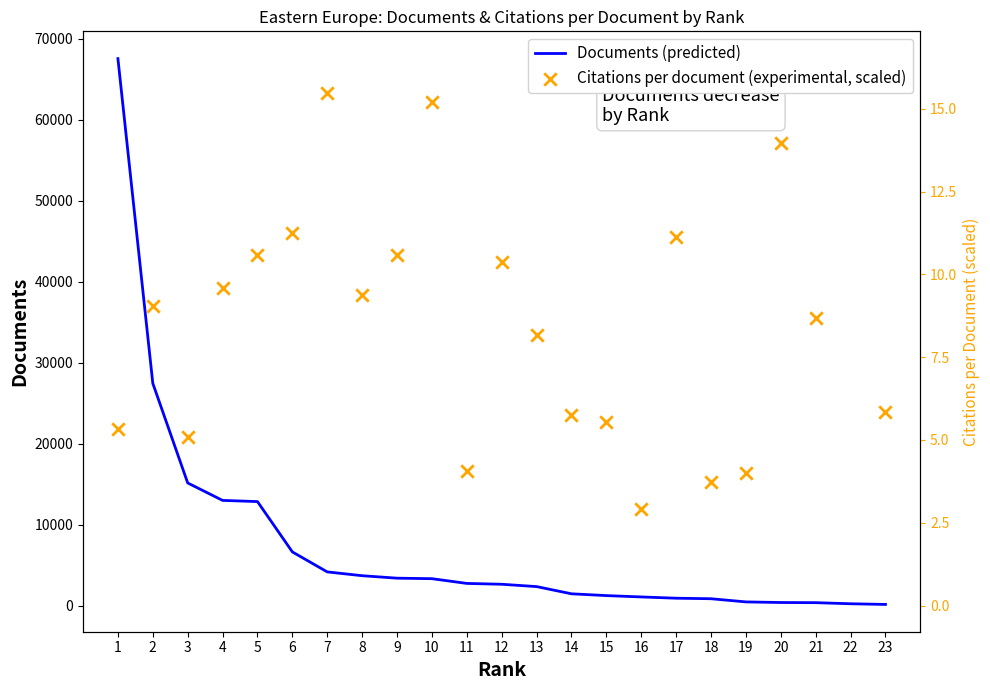

At how many categories does at least one series exceed 48554?

5